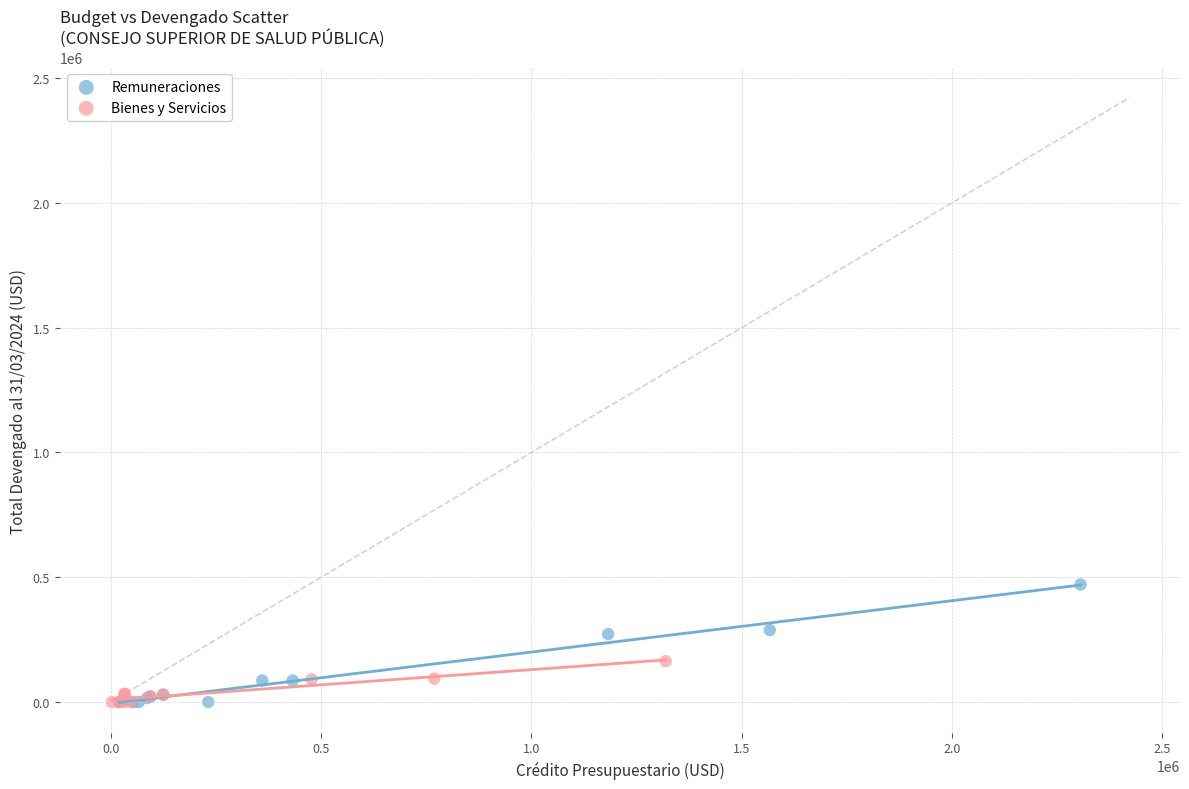

Which series has the largest Y range (max minus min)?

Remuneraciones